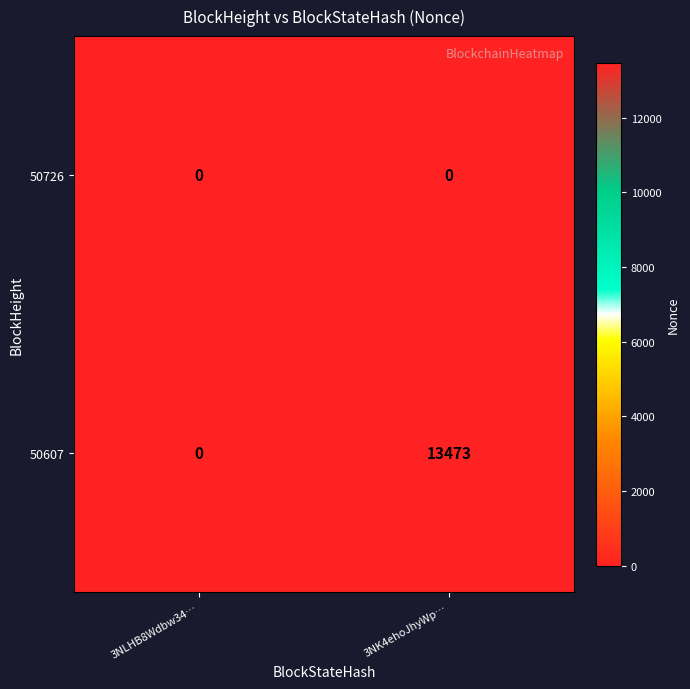

Where is 50607 nearest to the value 6736?

3NLHB8Wdbw34…